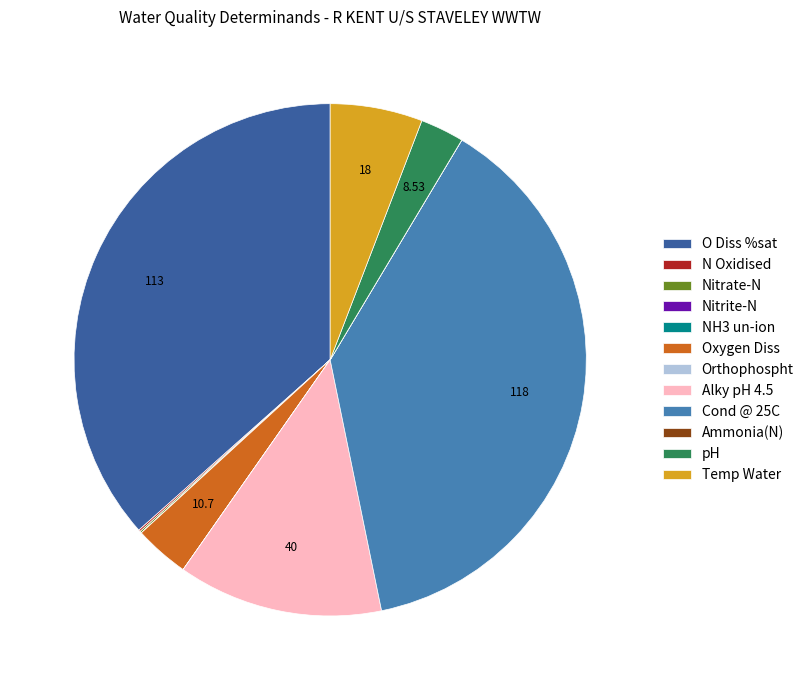

Does any single category account for the majority?

No